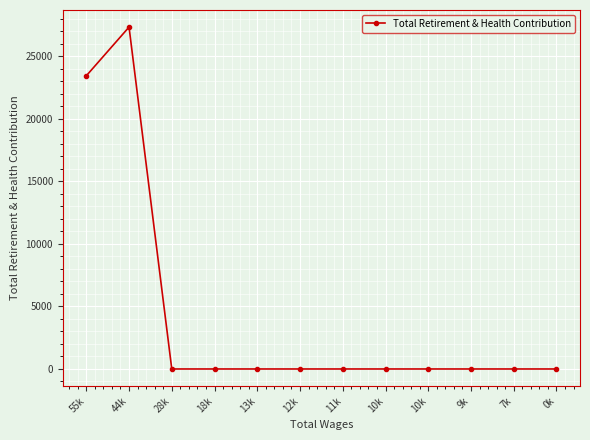

Where is the data nearest to the value 13668?

55k